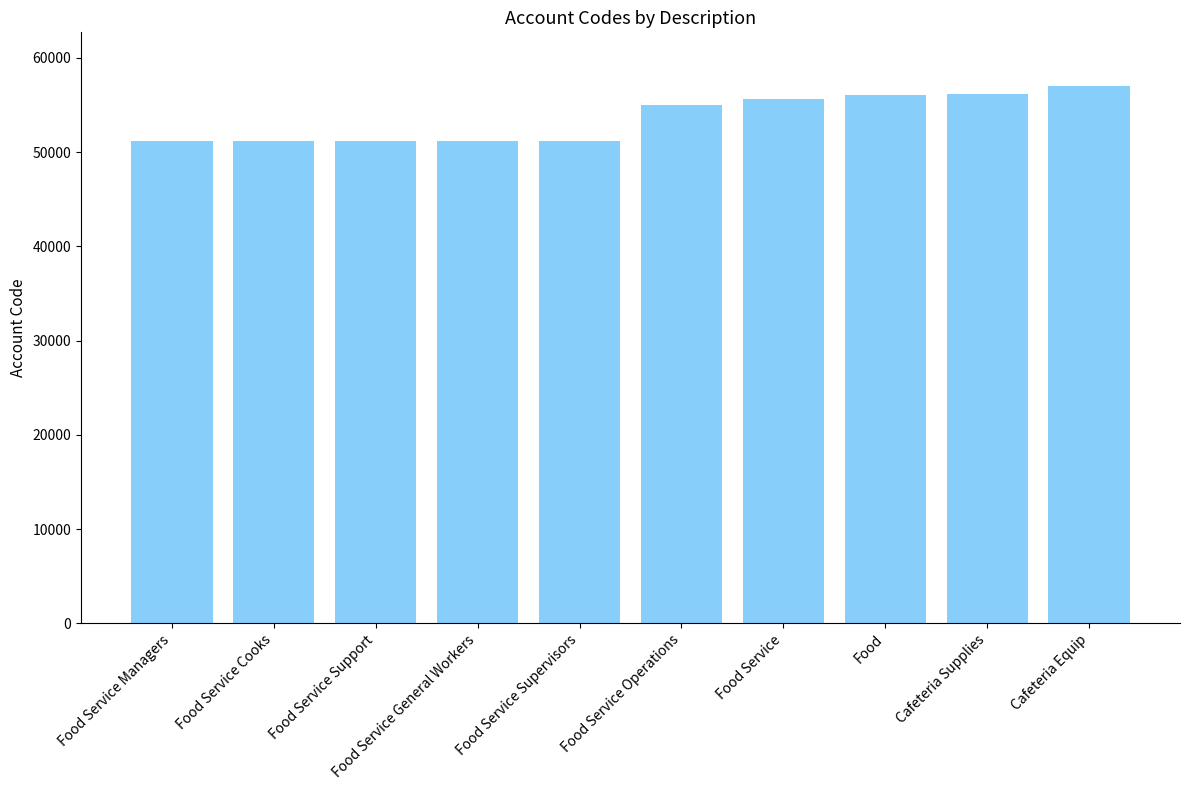

What is the difference between the maximum and minimum values?

5824